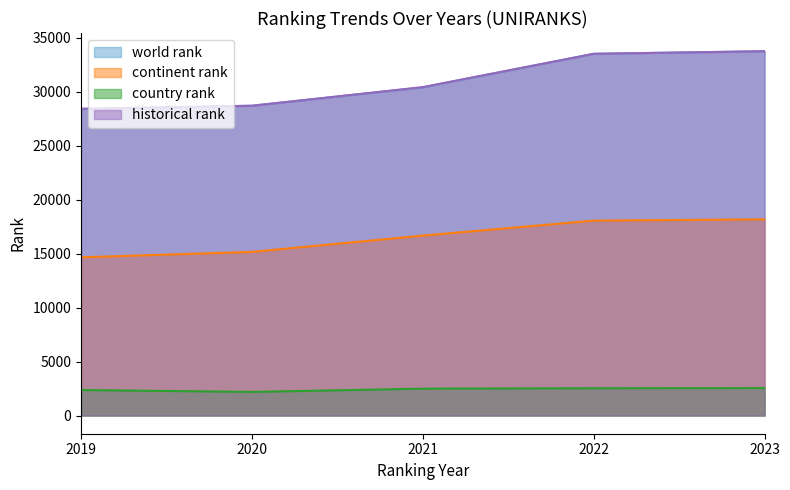

True or false: world rank has more than 0 points higher than both neighbors.

False